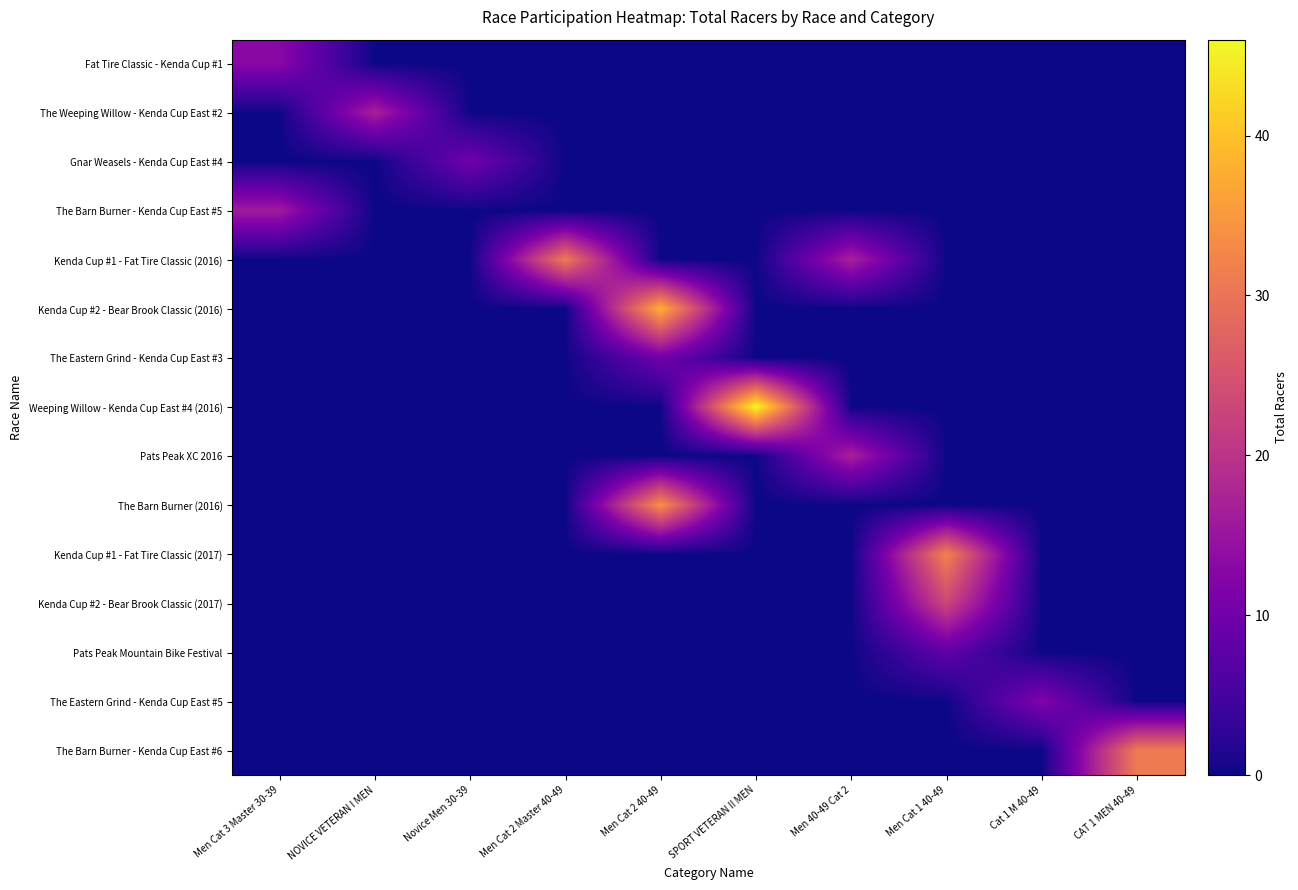

Rank the series by their maximum value, from highest to lowest.

Weeping Willow - Kenda Cup East #4 (2016), Kenda Cup #2 - Bear Brook Classic (2016), The Barn Burner (2016), Kenda Cup #1 - Fat Tire Classic (2017), Kenda Cup #1 - Fat Tire Classic (2016), The Barn Burner - Kenda Cup East #6, Kenda Cup #2 - Bear Brook Classic (2017), The Weeping Willow - Kenda Cup East #2, Pats Peak XC 2016, The Barn Burner - Kenda Cup East #5, Fat Tire Classic - Kenda Cup #1, The Eastern Grind - Kenda Cup East #5, Gnar Weasels - Kenda Cup East #4, The Eastern Grind - Kenda Cup East #3, Pats Peak Mountain Bike Festival